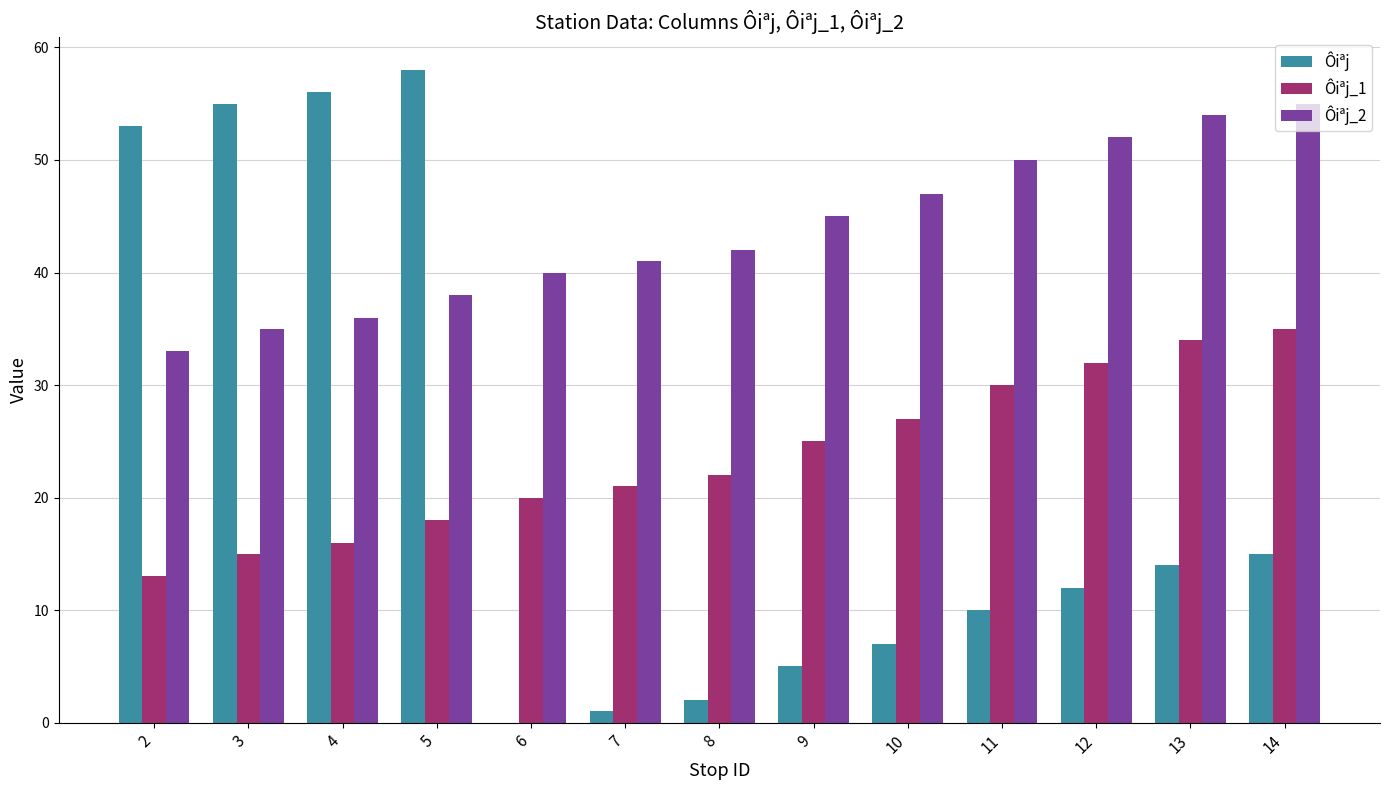

At which category is the sum across all series the highest?

5